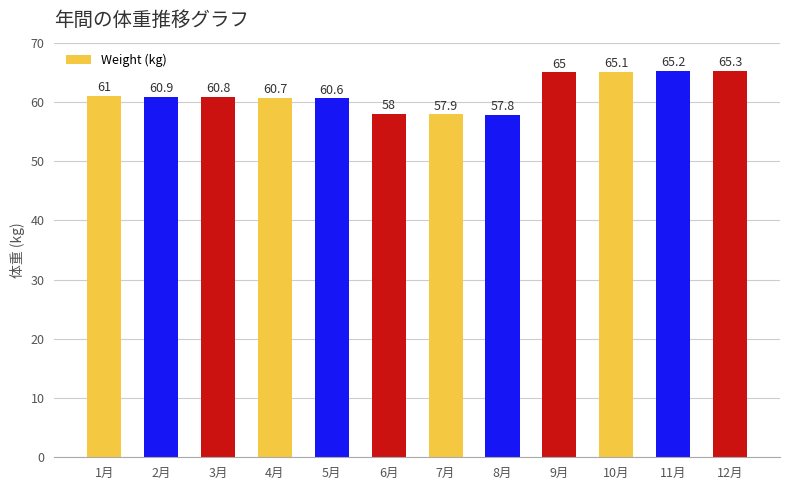

The value at 12月 is 36.1. True or false?

False